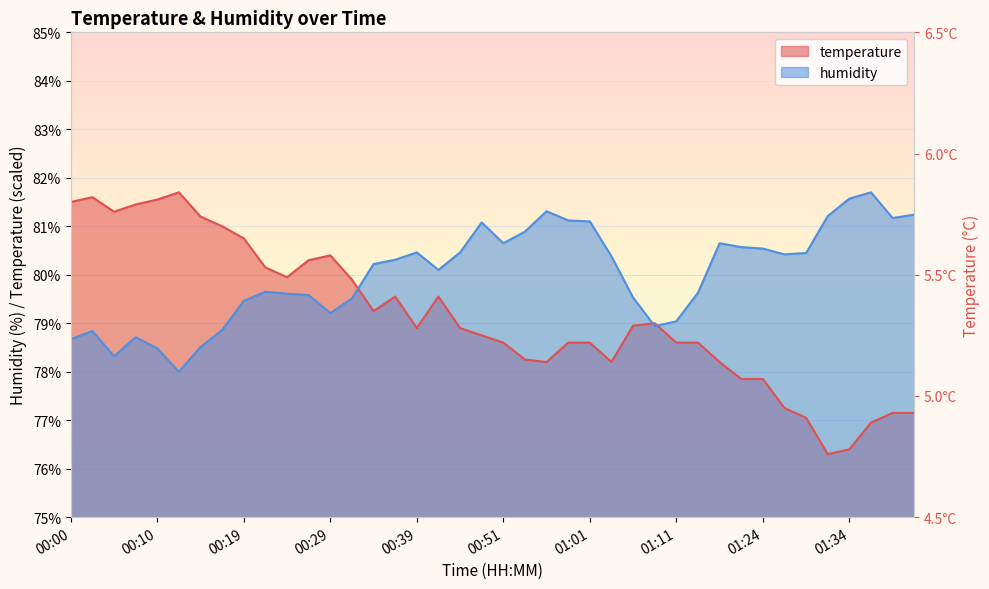

True or false: temperature has a value of 54.9 at 00:00.

False